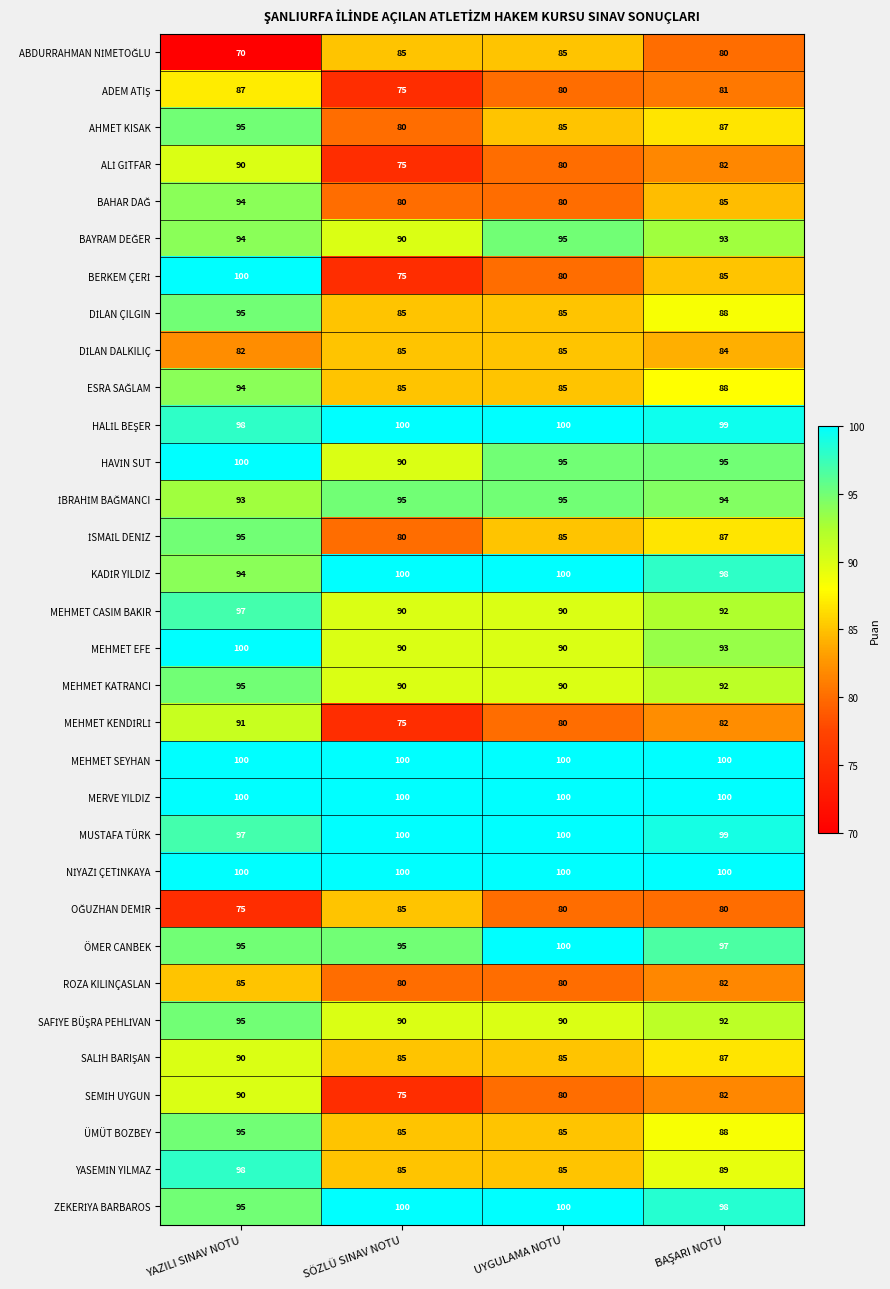

How many ROZA KILINÇASLAN values are between 80 and 85?

4